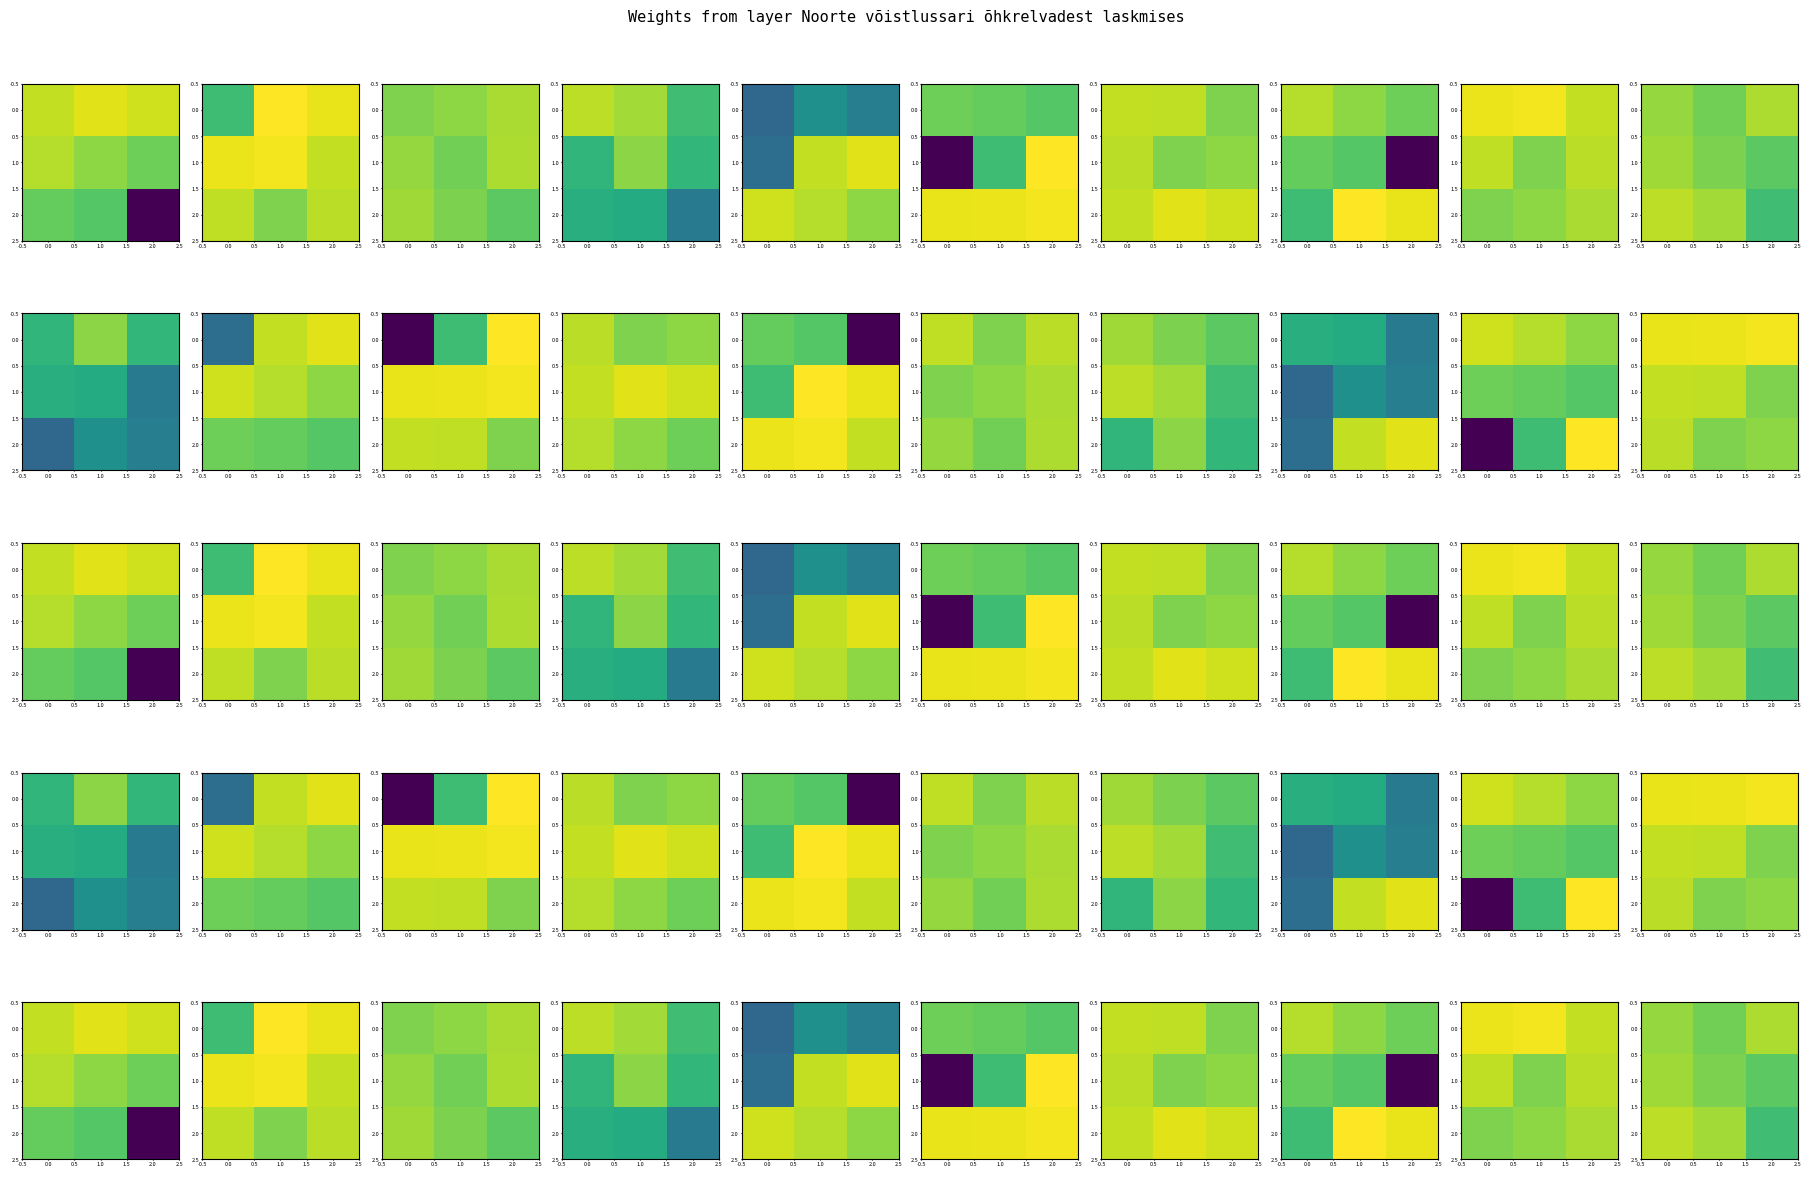

How many values in 1.0 are below zero?

1